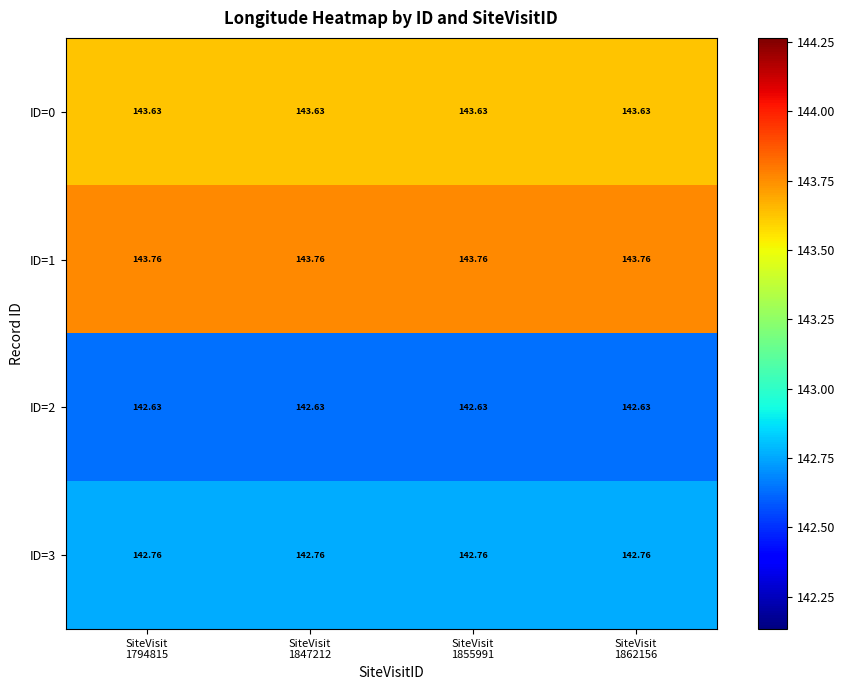

Reading left to right, what are all the values shown in this chart?

ID=0: SiteVisit
1794815=143.6	SiteVisit
1847212=143.6	SiteVisit
1855991=143.6	SiteVisit
1862156=143.6
ID=1: SiteVisit
1794815=143.8	SiteVisit
1847212=143.8	SiteVisit
1855991=143.8	SiteVisit
1862156=143.8
ID=2: SiteVisit
1794815=142.6	SiteVisit
1847212=142.6	SiteVisit
1855991=142.6	SiteVisit
1862156=142.6
ID=3: SiteVisit
1794815=142.8	SiteVisit
1847212=142.8	SiteVisit
1855991=142.8	SiteVisit
1862156=142.8